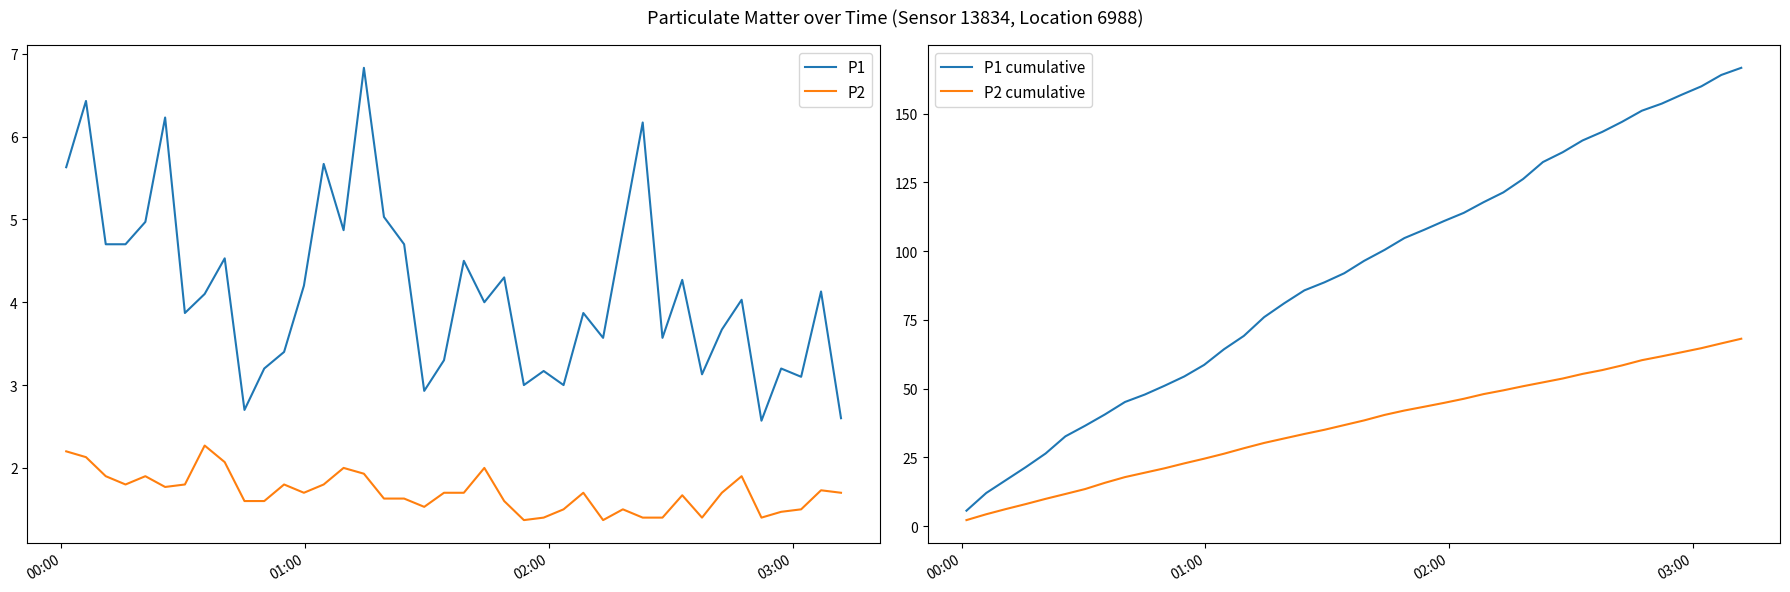

What is the highest value of the P2 series?

2.3